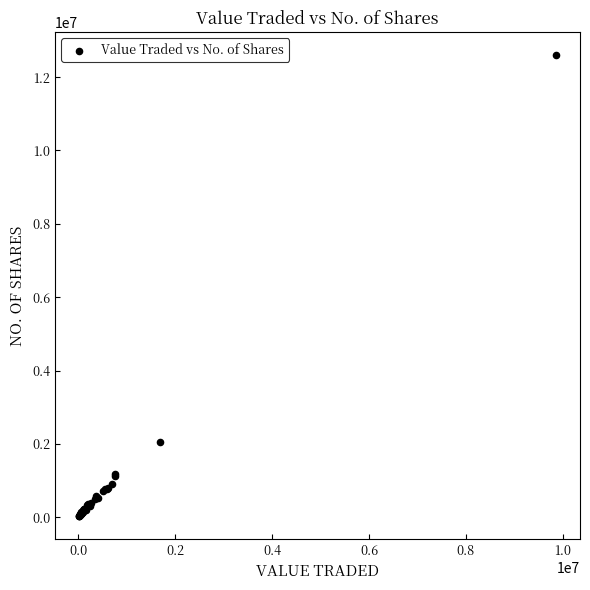

What Y value in the scatter plot is closest to 6314811?

2063728